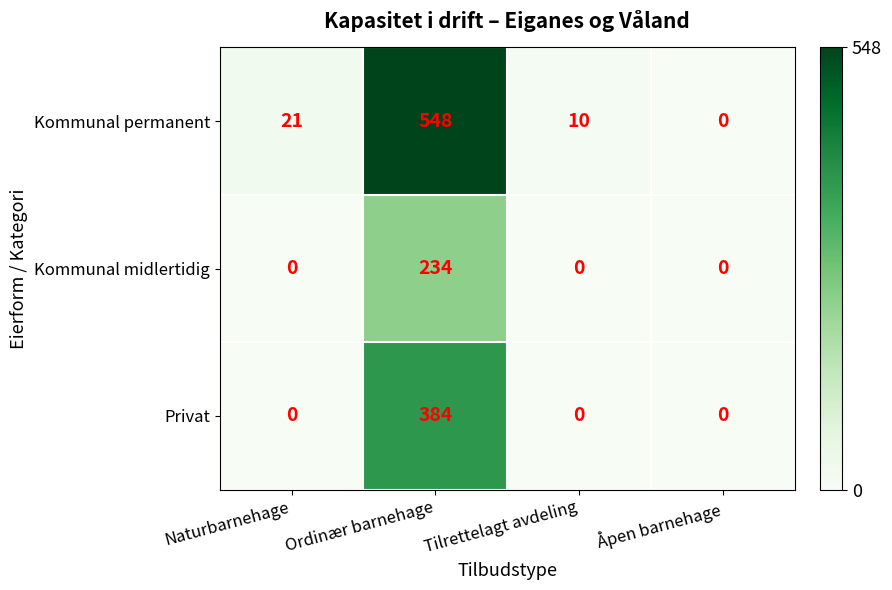

Rank the series by their maximum value, from highest to lowest.

Kommunal permanent, Privat, Kommunal midlertidig